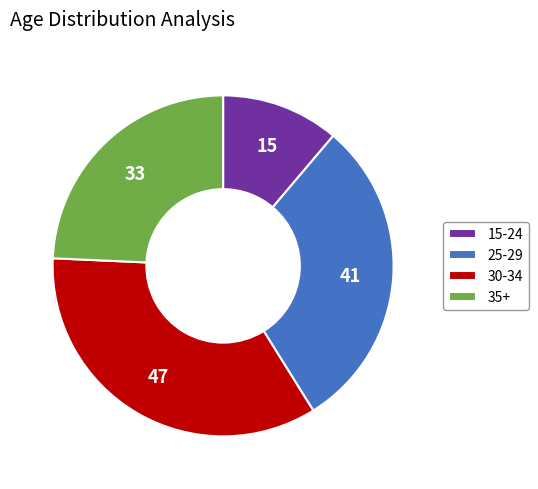

Rank the categories by value from highest to lowest.

30-34, 25-29, 35+, 15-24